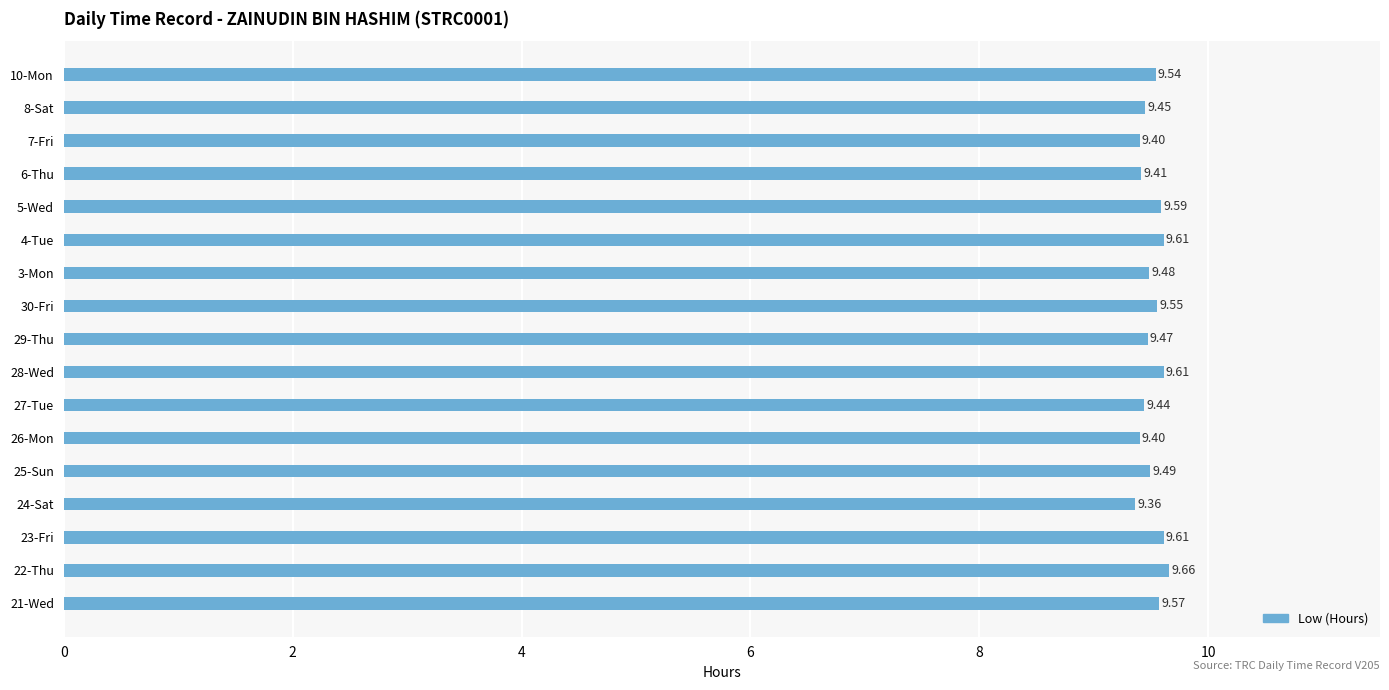

What is the smallest value displayed?

9.4